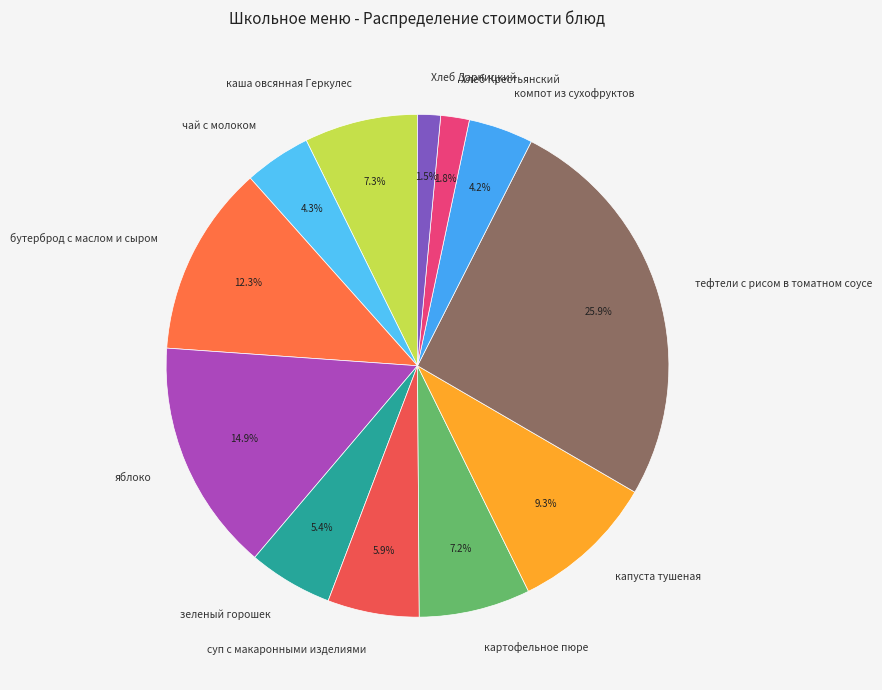

Which slice is the largest?

тефтели с рисом в томатном соусе